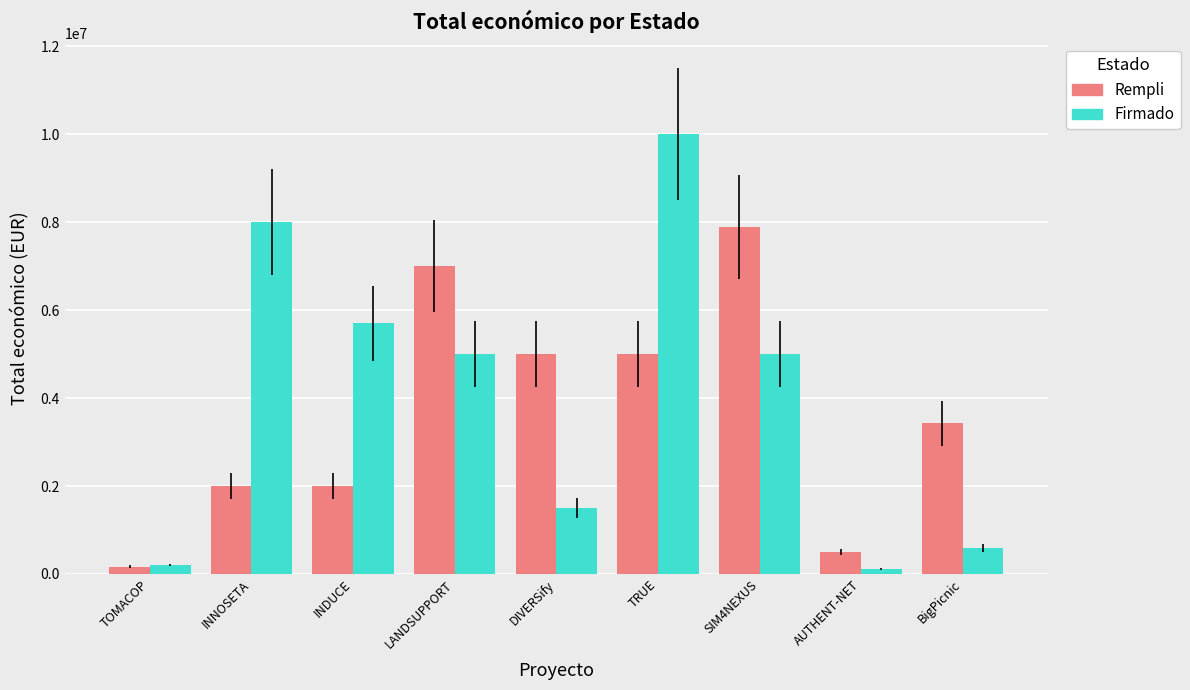

At DIVERSify, list the series in order from smallest to largest.

Firmado, Rempli